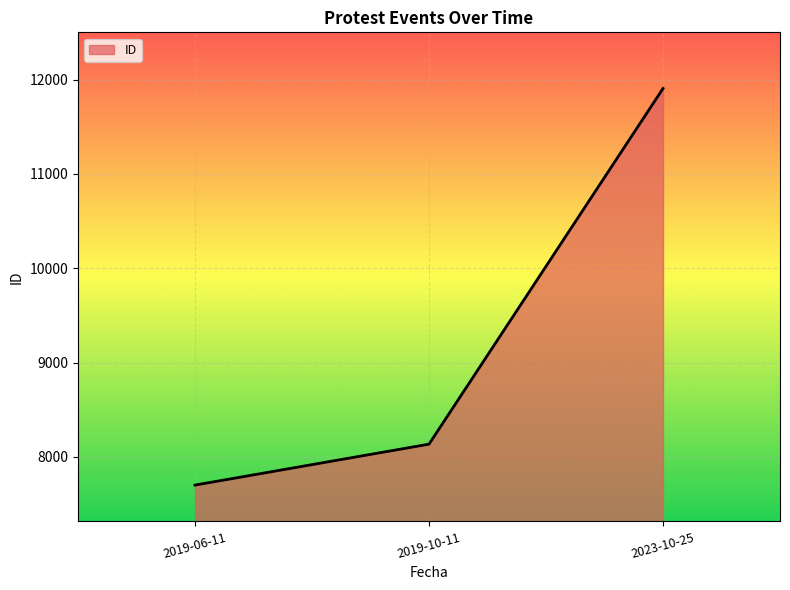

What is the approximate value at 2019-06-11, to the nearest 10?

7700